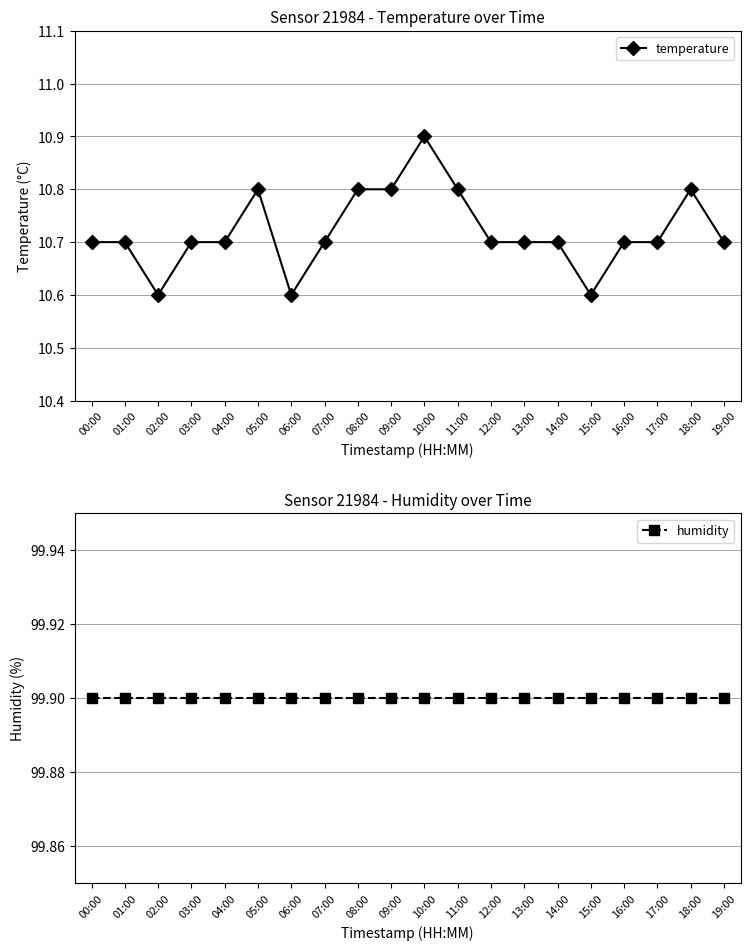

List the series in order of their peak value, highest first.

humidity, temperature